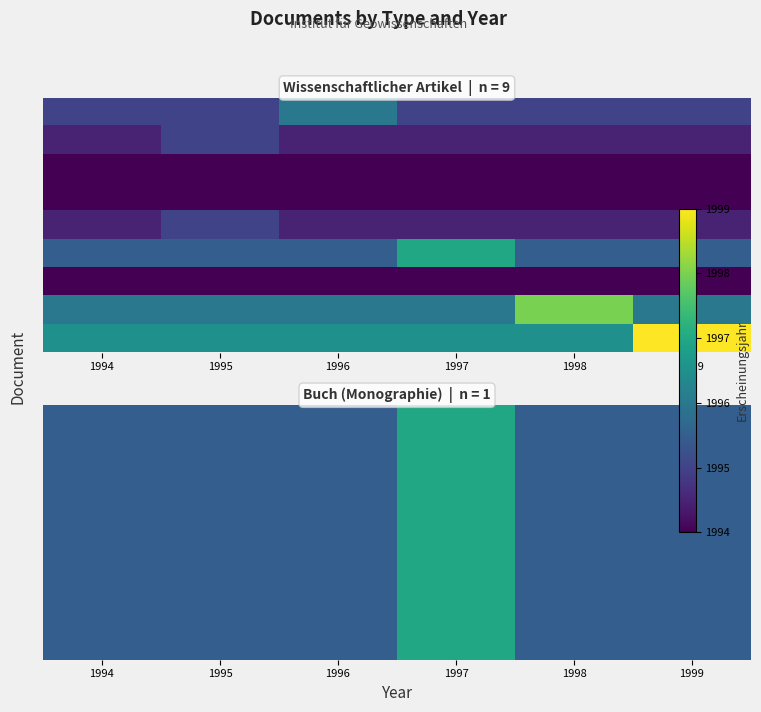

Which has a higher value, 1997 or 1998?

1997